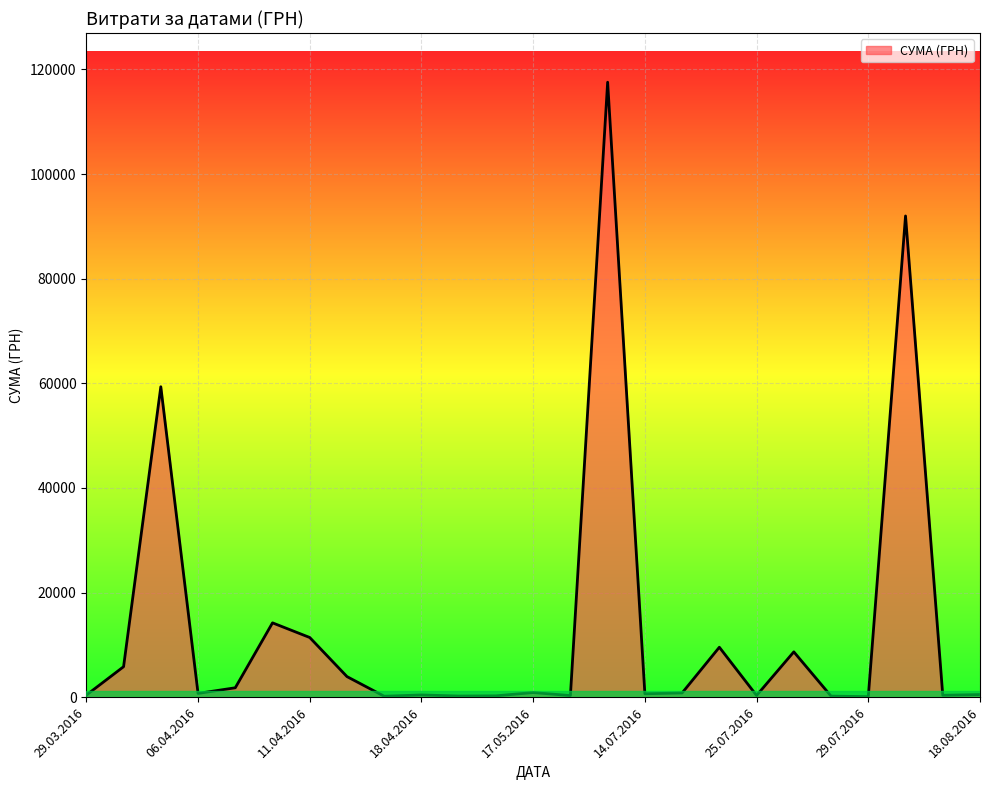

What is the greatest value displayed?

117568.8